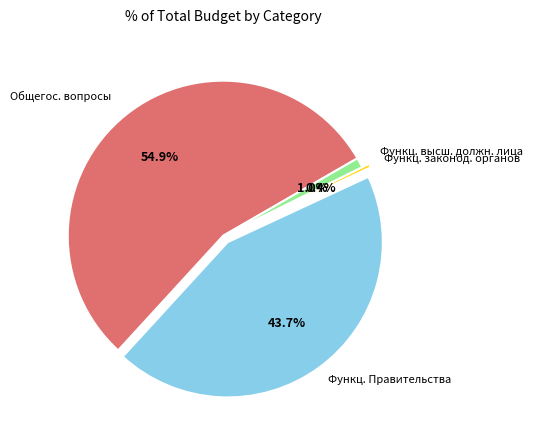

Which has a higher value, Функц. Правительства or Функц. высш. должн. лица?

Функц. Правительства